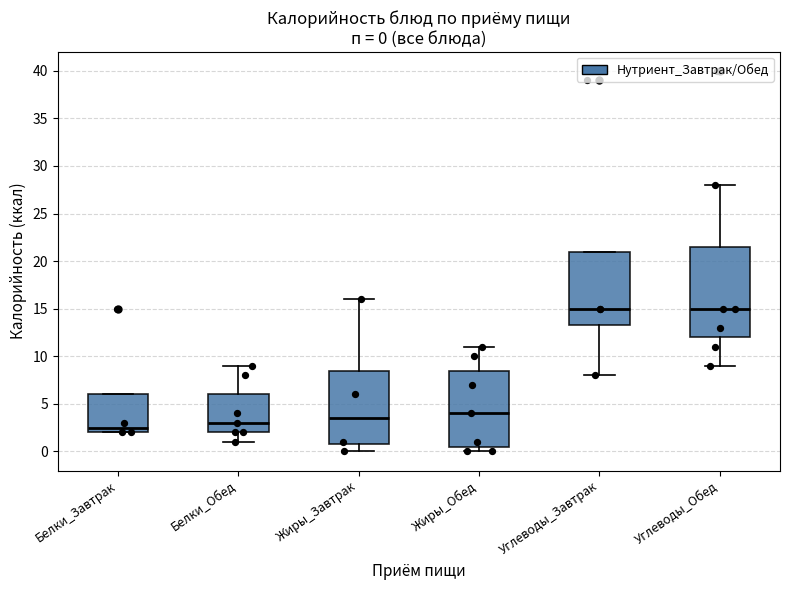

Which box is the tallest, from its lower edge to its upper edge?

Углеводы_Обед